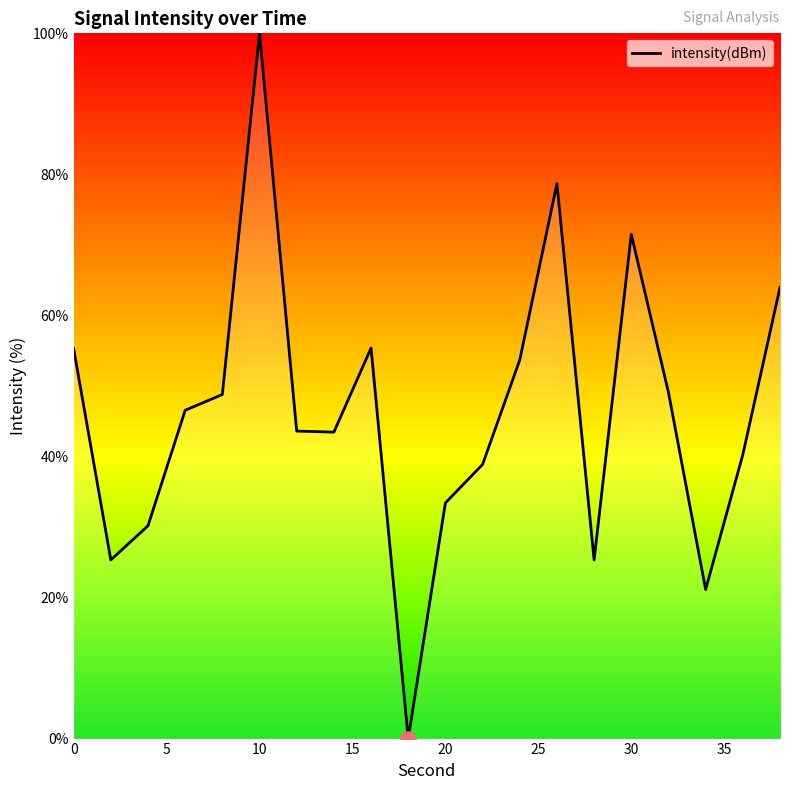

What is the greatest value displayed?

100.0